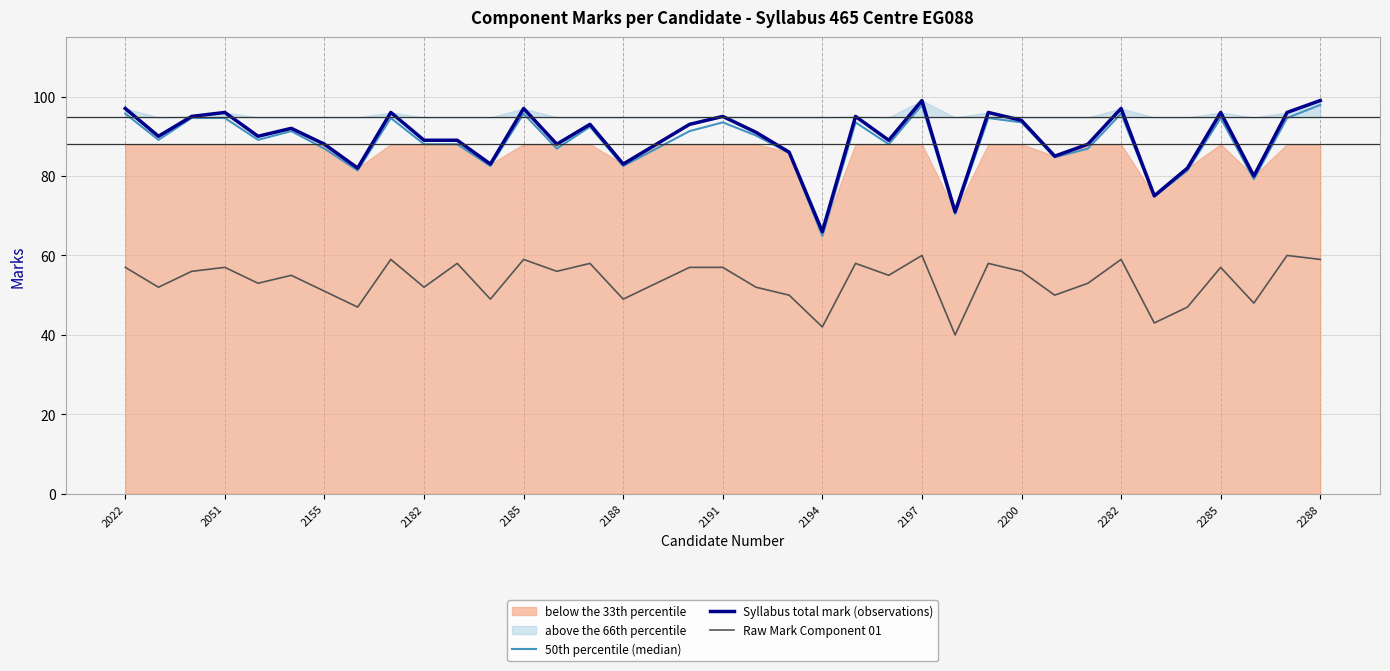

In 50th percentile (median), how many points are lower than both neighbors (excluding endpoints)?

12